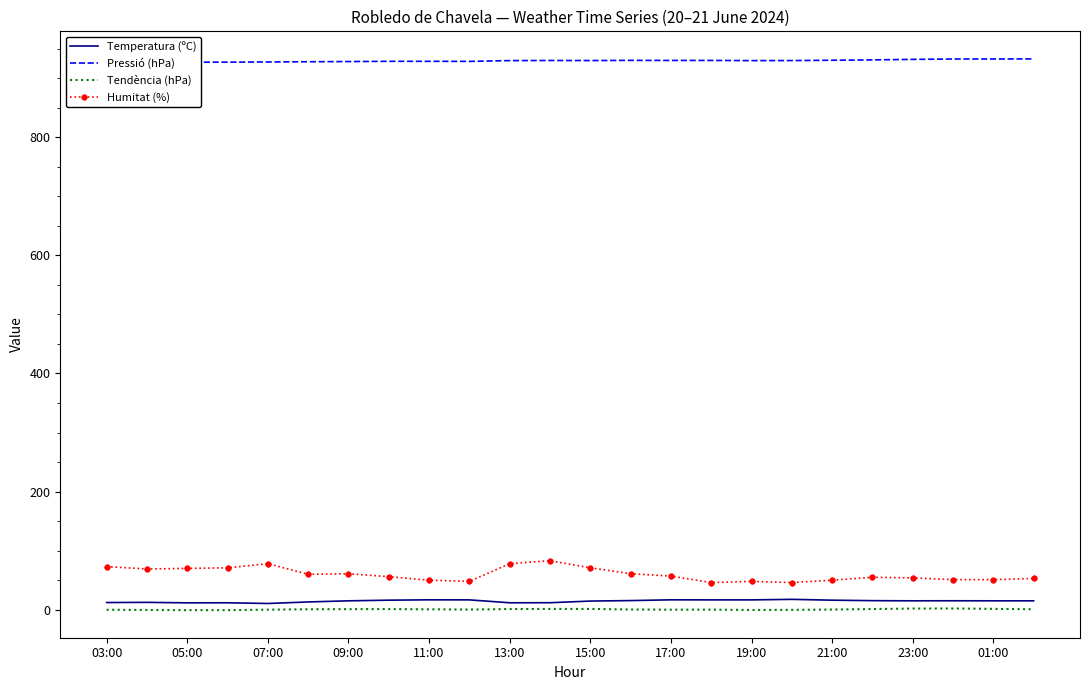

What is the value of the Humitat (%) point at the 15th from the left?

57.0